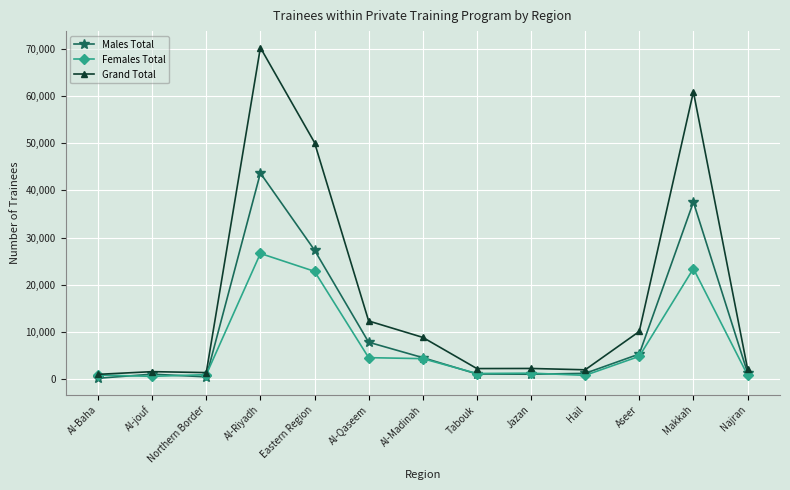

What is the value of the Females Total point at the 8th from the left?

1147